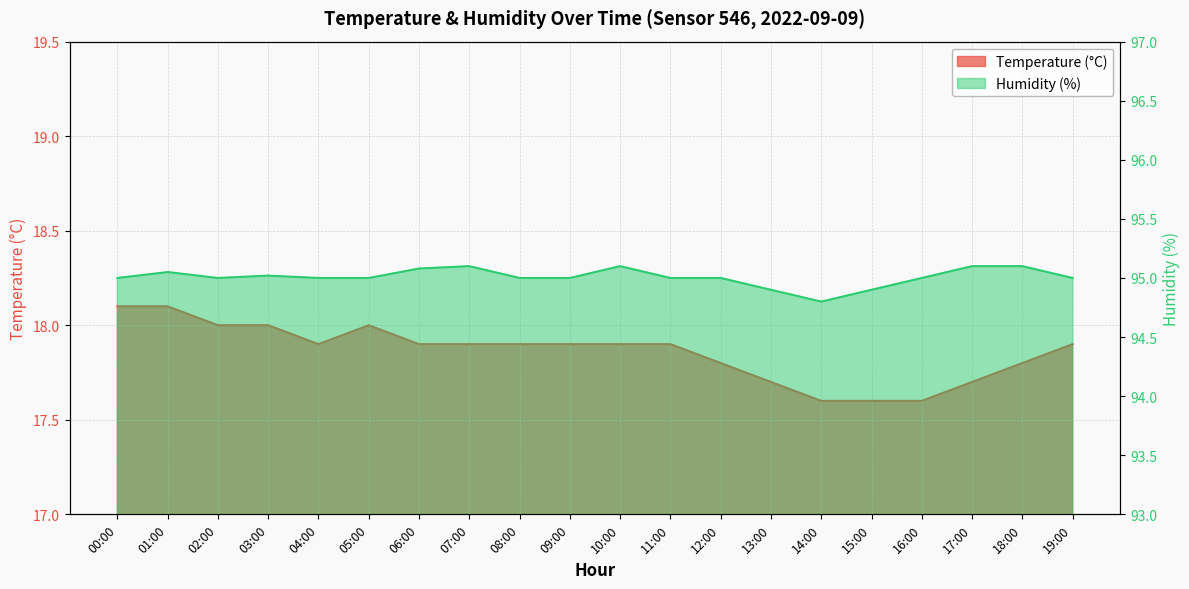

List the series in order of their peak value, lowest first.

temperature, humidity